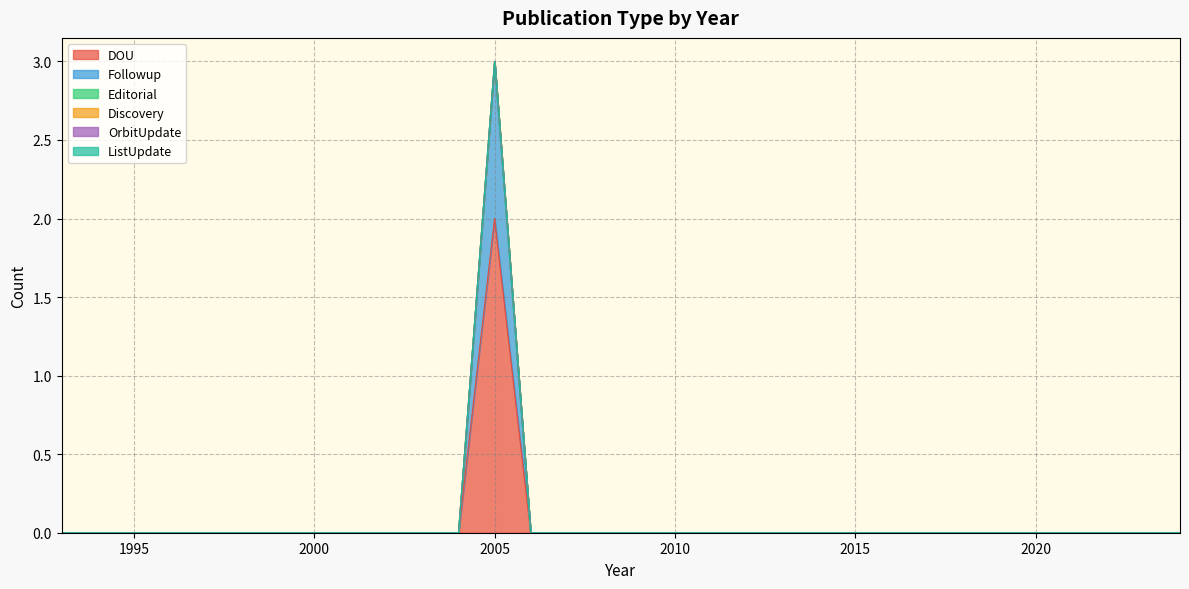

What are all the series names shown in the legend?

DOU, Followup, Editorial, Discovery, OrbitUpdate, ListUpdate